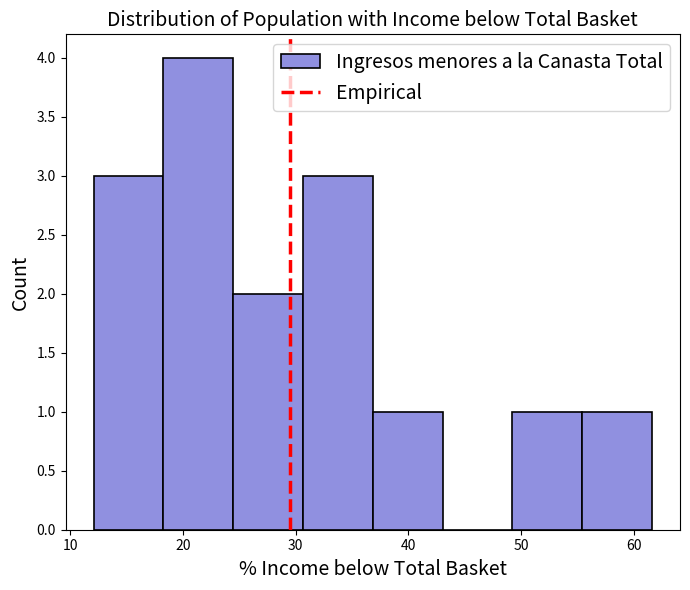

Reading left to right, list every bar in this chart as the range it spans on the x-axis followed by its height. Neither the bar edges nor the heights are printed on the chart, so give them approximately, as read against the axes.

12 to 18: 3
18 to 24: 4
24 to 31: 2
31 to 37: 3
37 to 43: 1
43 to 49: 0
49 to 55: 1
55 to 62: 1